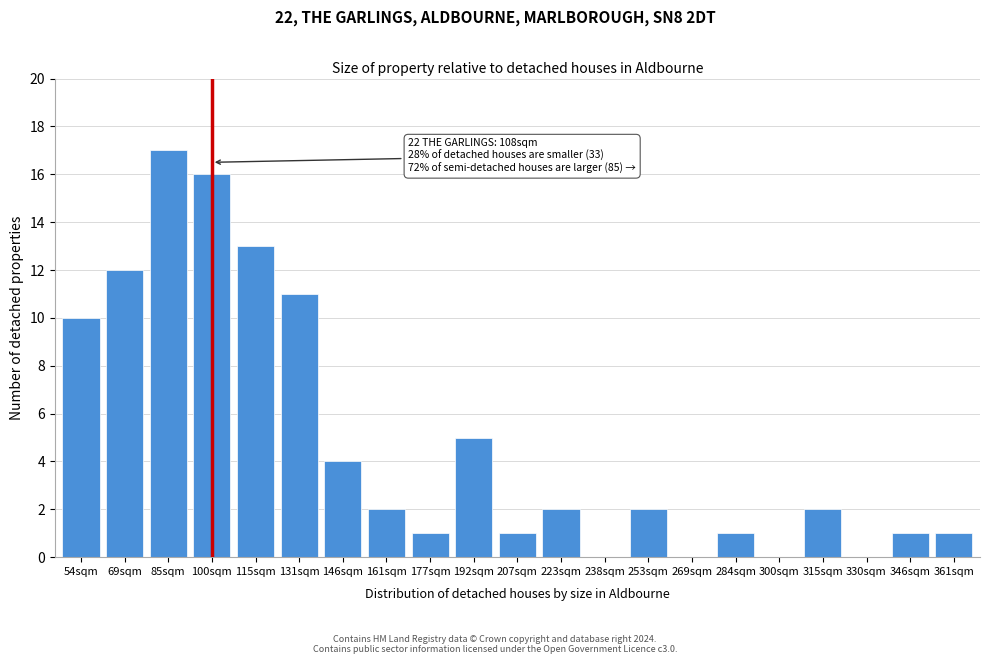

Reading left to right, what are all the values shown in this chart?

54sqm=10	69sqm=12	85sqm=17	100sqm=16	115sqm=13	131sqm=11	146sqm=4	161sqm=2	177sqm=1	192sqm=5	207sqm=1	223sqm=2	238sqm=0	253sqm=2	269sqm=0	284sqm=1	300sqm=0	315sqm=2	330sqm=0	346sqm=1	361sqm=1